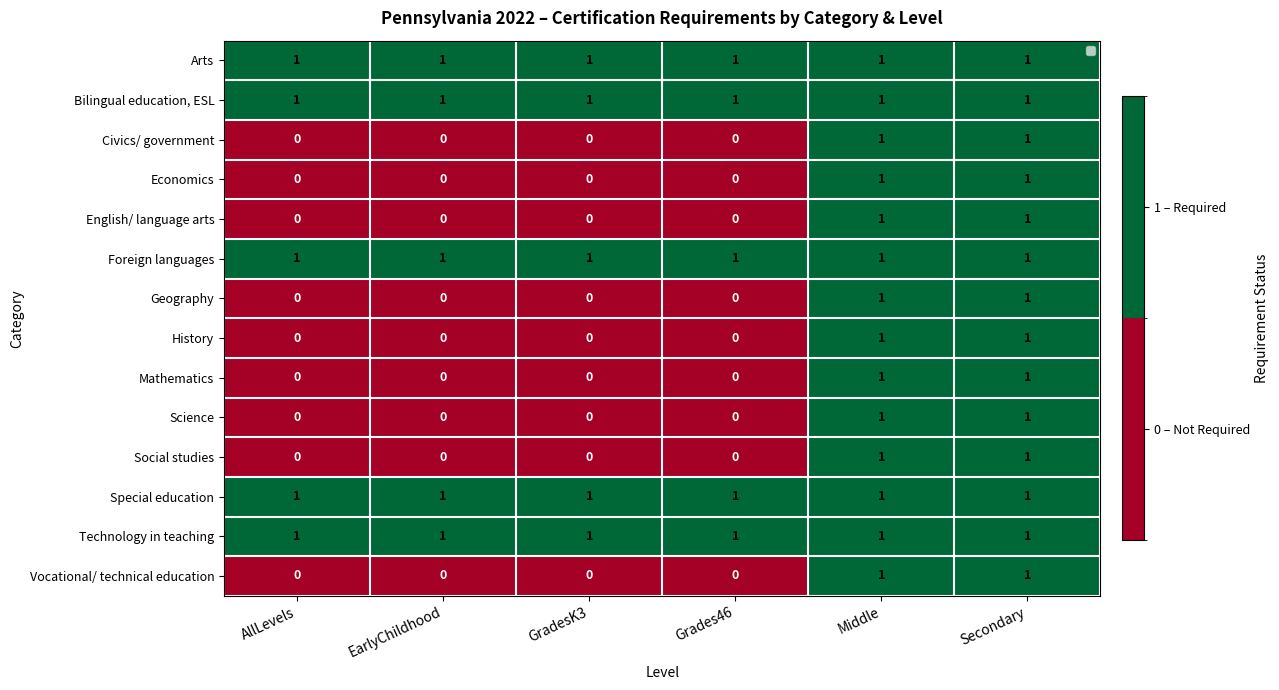

What is the difference between the Civics/ government values at Secondary and GradesK3?

1